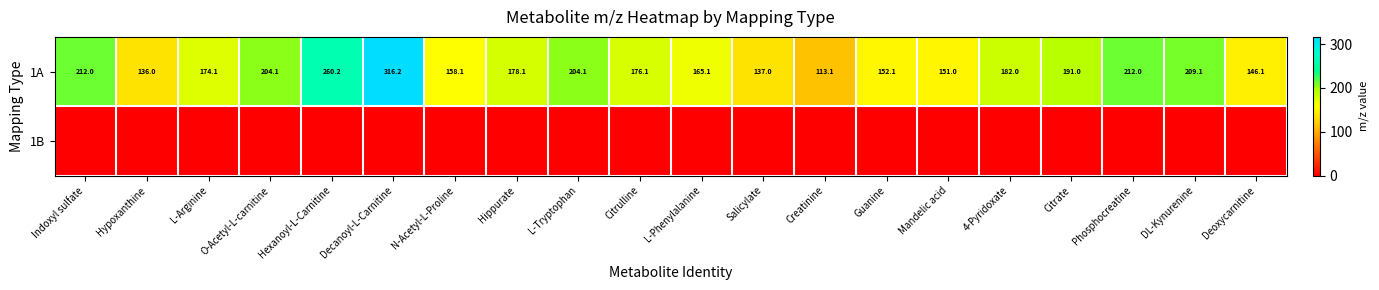

List the labels in order of row_0 value, largest first.

Decanoyl-L-Carnitine, Hexanoyl-L-Carnitine, Phosphocreatine, Indoxyl sulfate, DL-Kynurenine, O-Acetyl-L-carnitine, L-Tryptophan, Citrate, 4-Pyridoxate, Hippurate, Citrulline, L-Arginine, L-Phenylalanine, N-Acetyl-L-Proline, Guanine, Mandelic acid, Deoxycarnitine, Salicylate, Hypoxanthine, Creatinine